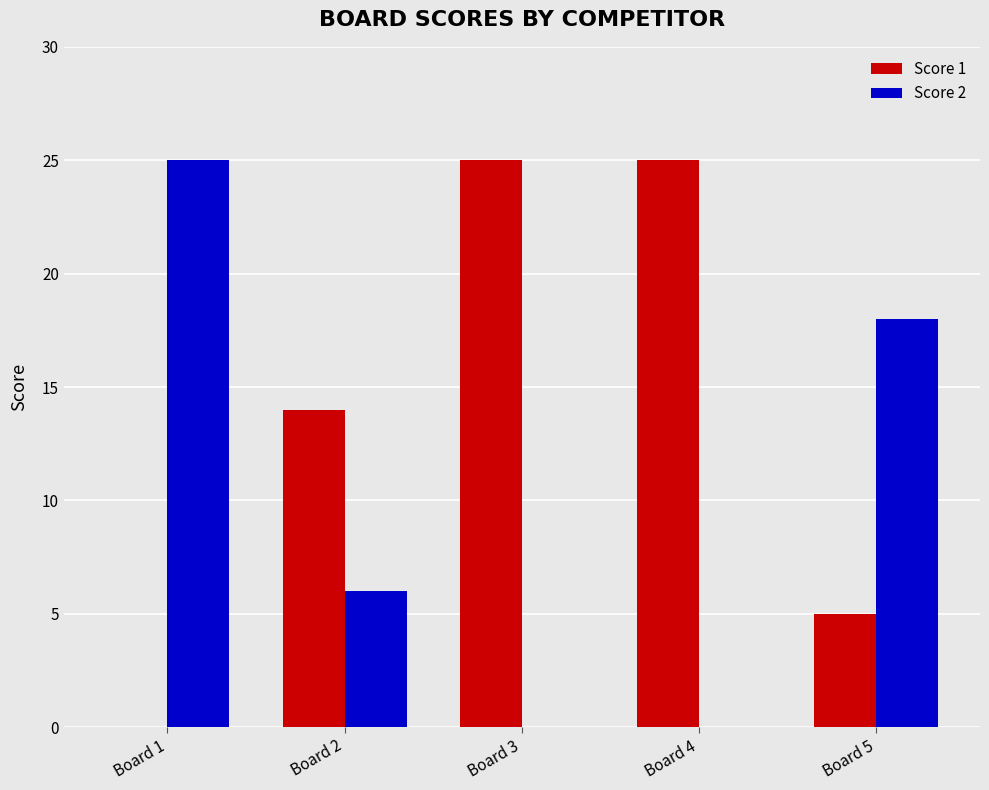

The Score 2 series shows 0 at Board 4. True or false?

True